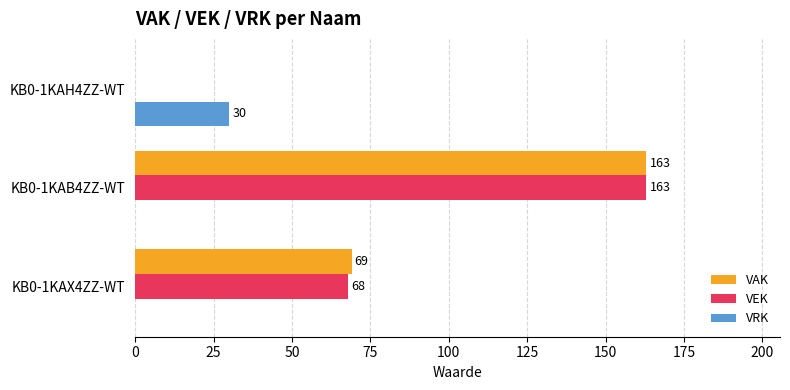

Is the value of VAK at KB0-1KAH4ZZ-WT greater than the value of VRK at KB0-1KAH4ZZ-WT?

No